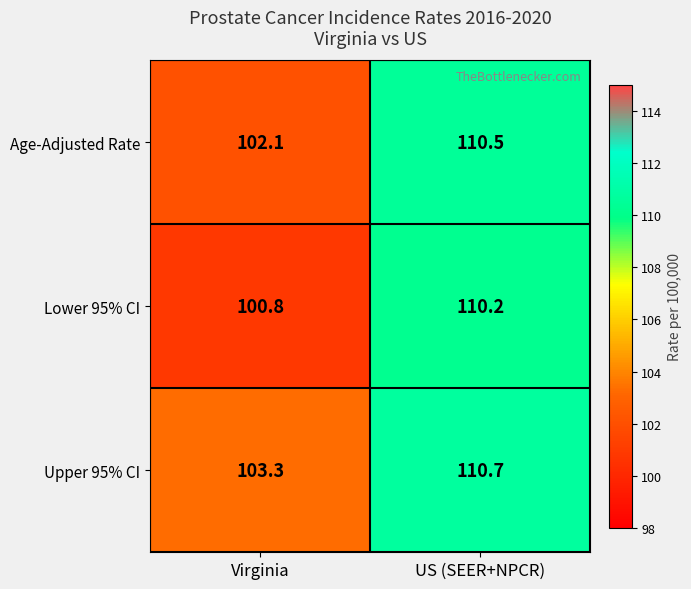

At which label is Upper 95% CI closest to 107?

Virginia